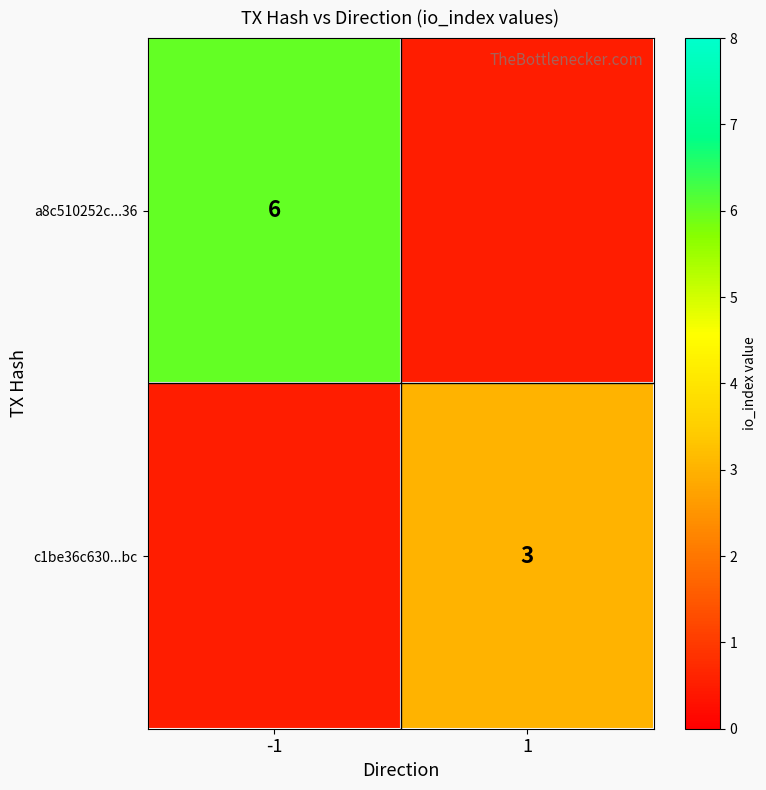

At how many categories does at least one series exceed 5?

1